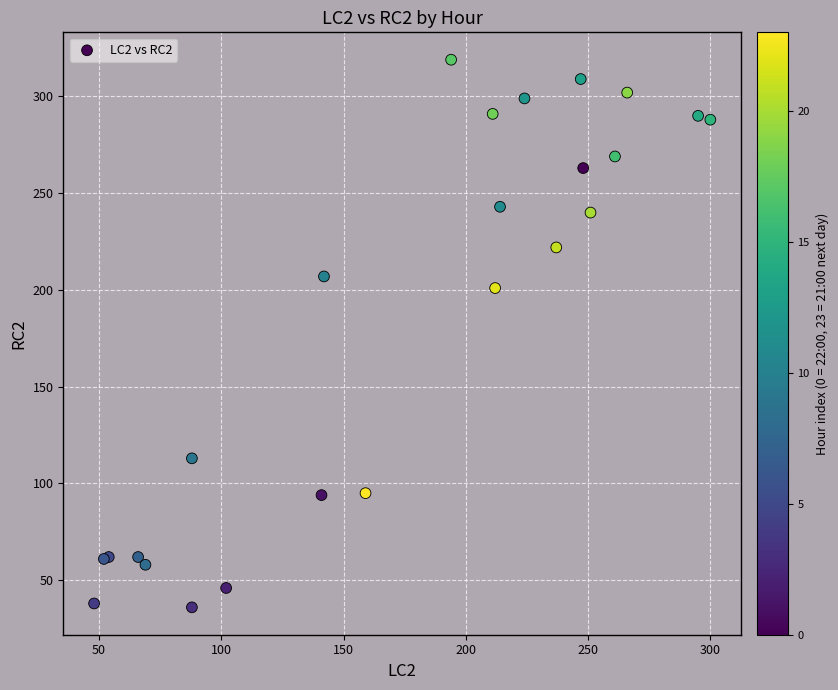

What Y value in the scatter plot is closest to 177?

201